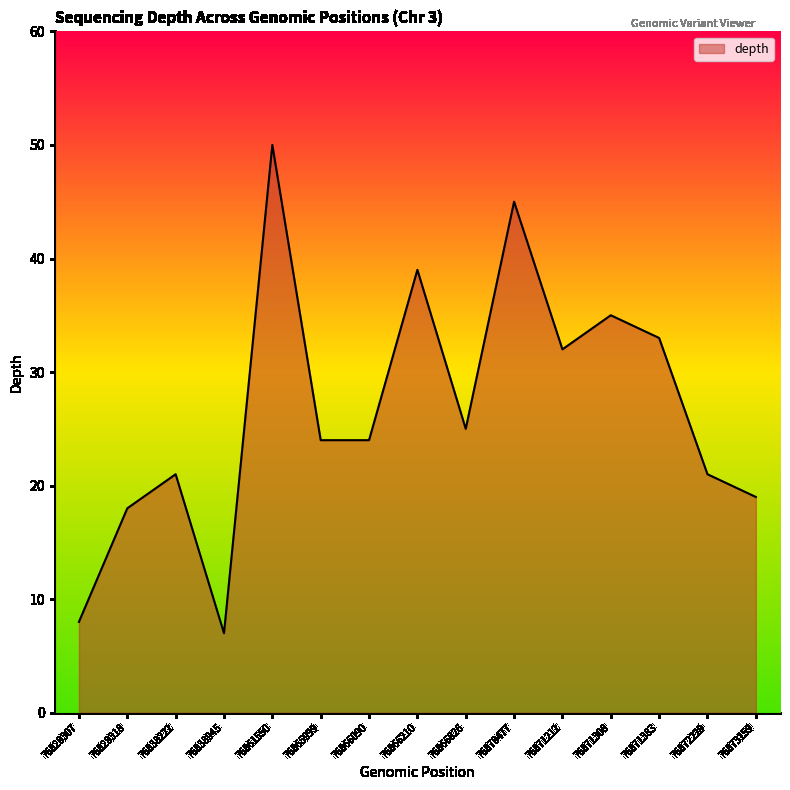

Is it true that the value at 76820307 is 8?

True